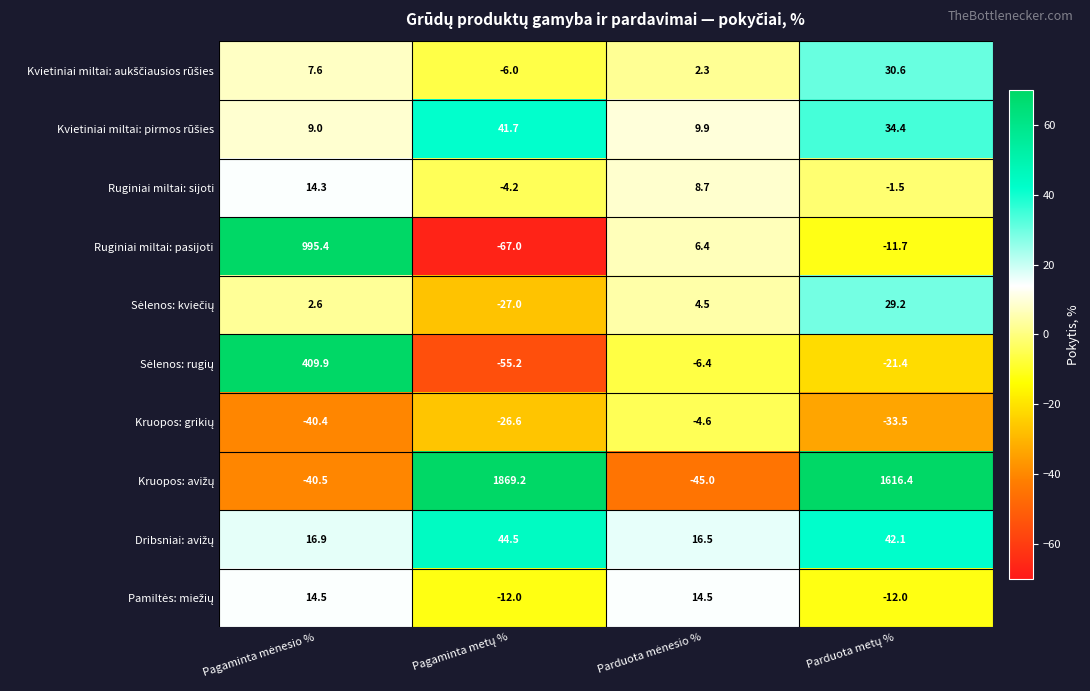

What is the greatest value displayed?

1869.2